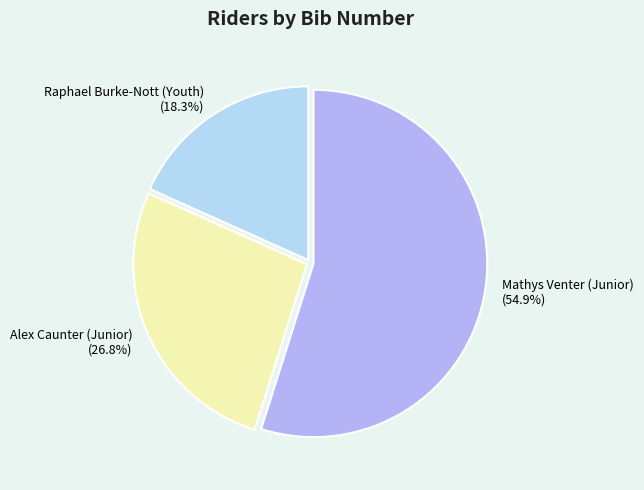

How many slices are in this pie chart?

3